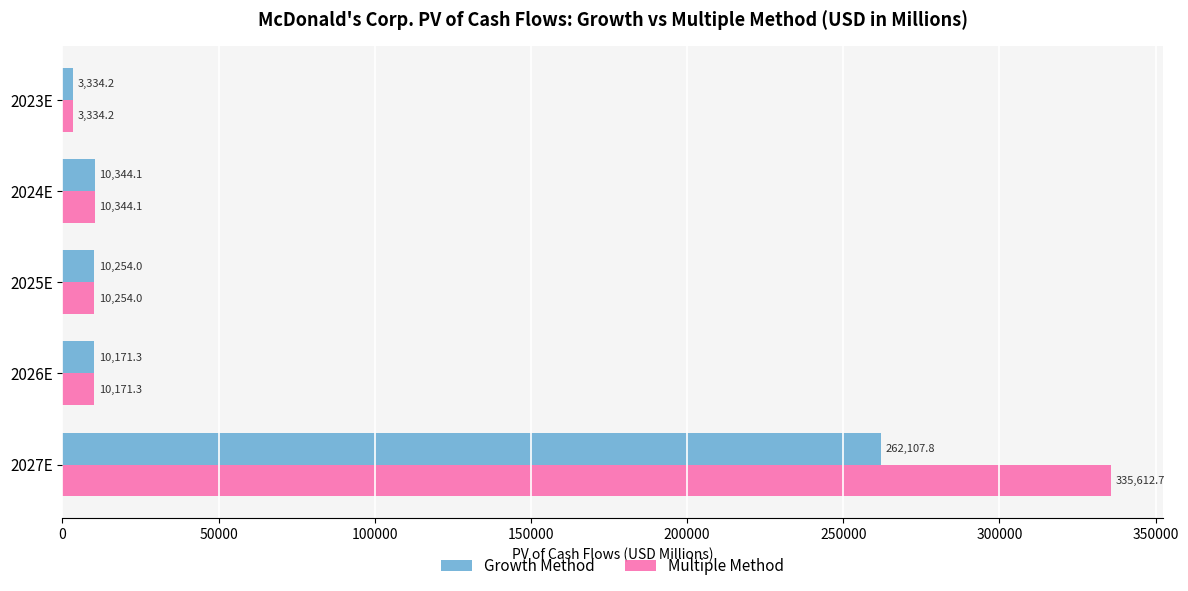

Which series has the largest range (max minus min)?

Multiple Method